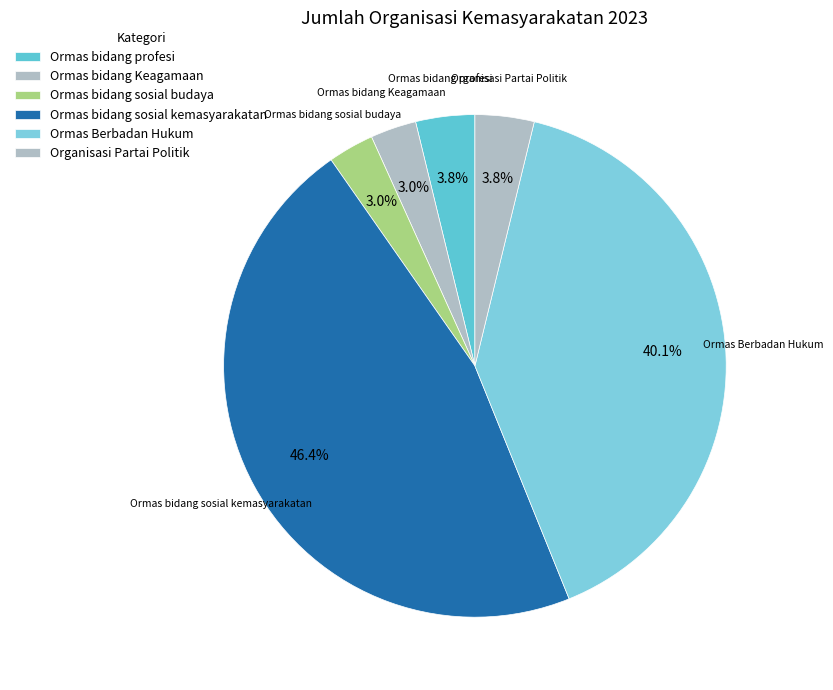

Is it true that Ormas bidang profesi is 10% of the pie?

False